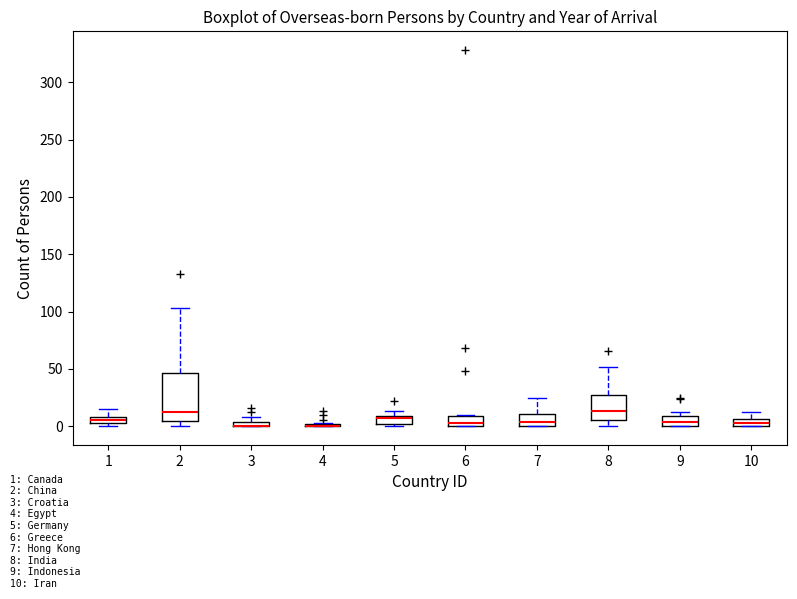

Where is the lower edge of the box at x = 10 on the y-axis? The values are not printed on the chart, so give them approximately, as read against the axis.

0